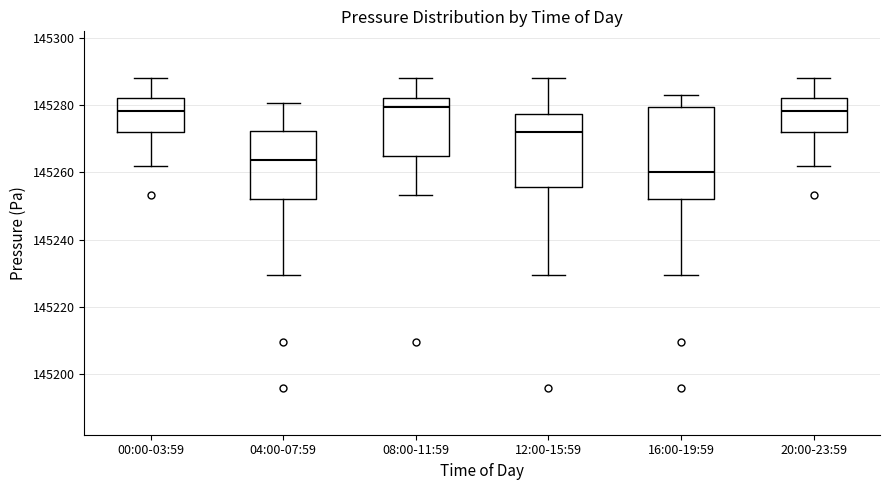

Reading left to right, transcribe this box plot: for each box, give where its median line is, the range the box spans, and where its two whiskers end, as read against the y-axis. The values are not printed on the chart, so give them approximately, as read against the axis.

00:00-03:59: median 145278, box 145272 to 145282, whiskers 145262 to 145288
04:00-07:59: median 145264, box 145252 to 145272, whiskers 145230 to 145280
08:00-11:59: median 145280, box 145264 to 145282, whiskers 145254 to 145288
12:00-15:59: median 145272, box 145256 to 145278, whiskers 145230 to 145288
16:00-19:59: median 145260, box 145252 to 145280, whiskers 145230 to 145284
20:00-23:59: median 145278, box 145272 to 145282, whiskers 145262 to 145288